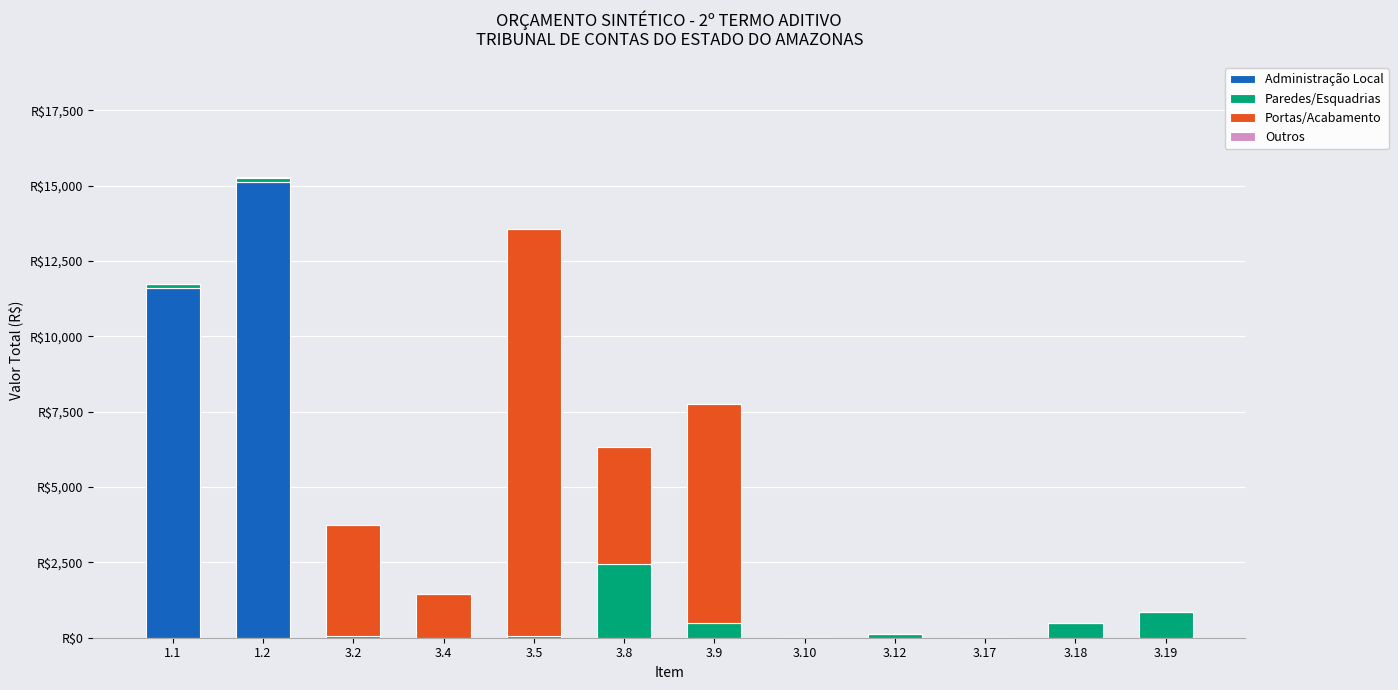

What is the sum of all Administração Local values?

26742.1